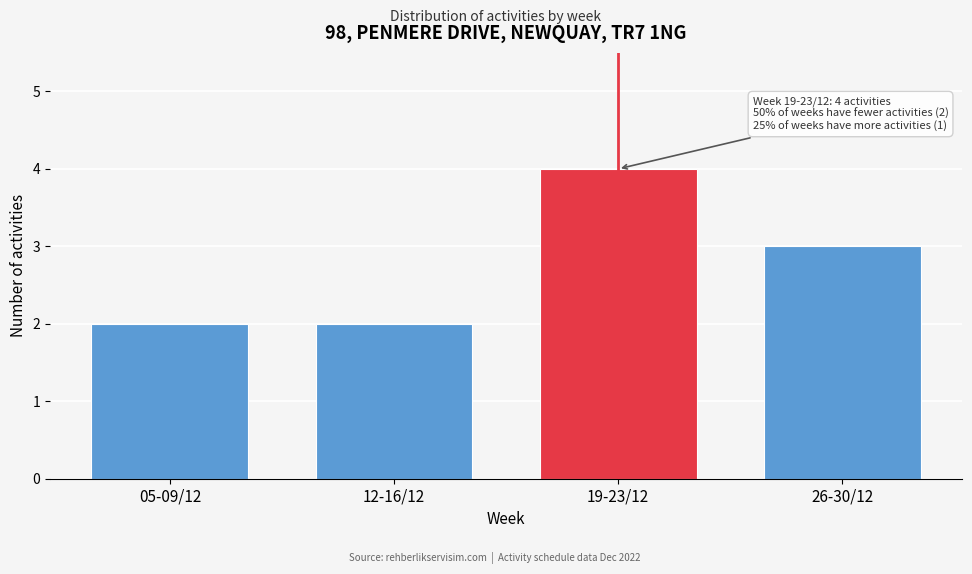

Reading left to right, transcribe all the data shown in this chart.

05-09/12=2	12-16/12=2	19-23/12=4	26-30/12=3